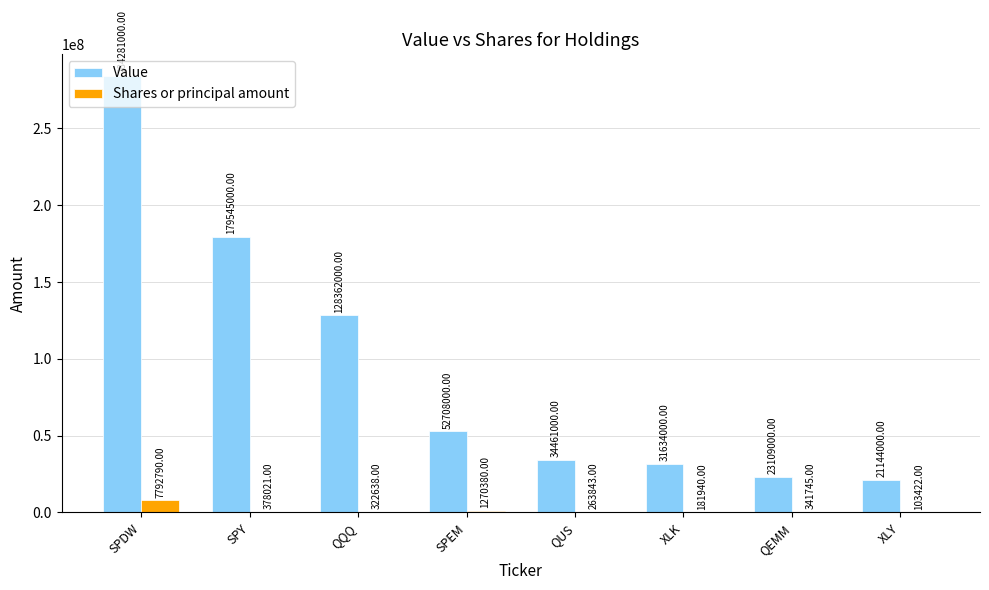

Between SPY and QUS, which series saw the biggest shift?

Value